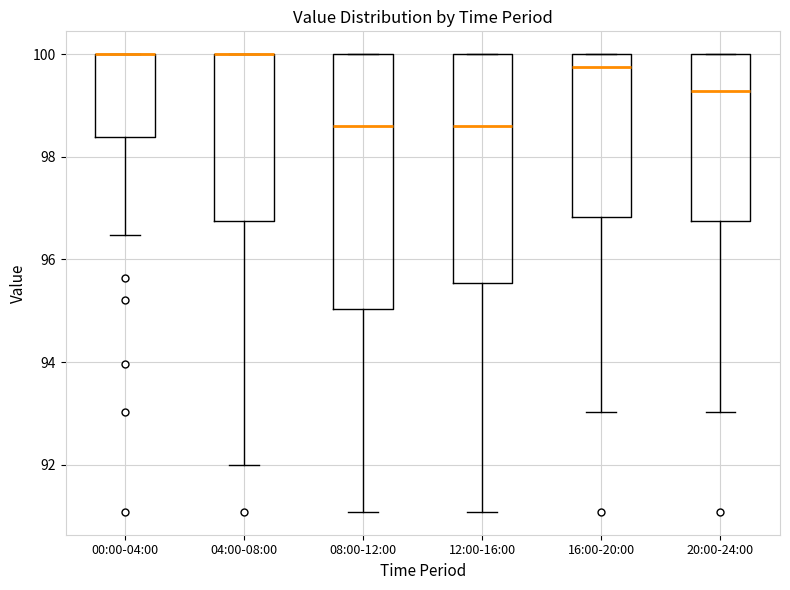

Where is the upper edge of the box for 04:00-08:00 on the y-axis? The values are not printed on the chart, so give them approximately, as read against the axis.

100.0